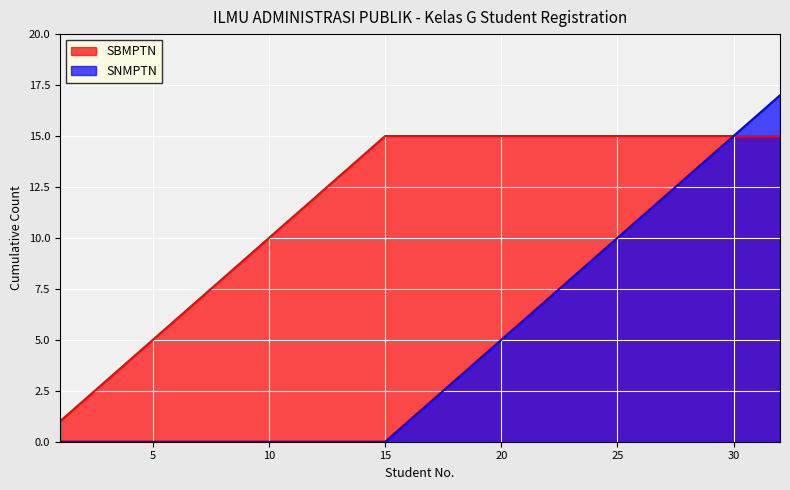

What value does the Cumulative_SBMPTN series have at 3, to the nearest 5?

5